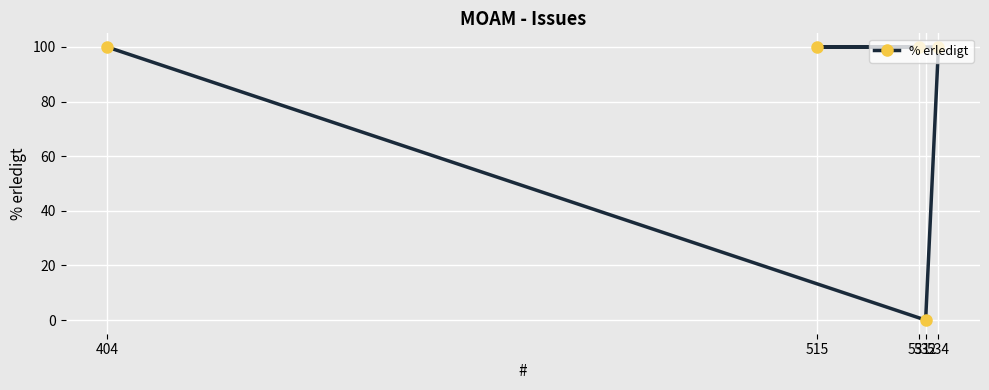

Reading right to left, transcribe all the data shown in this chart.

534=100	532=0	531=100	515=100	404=100